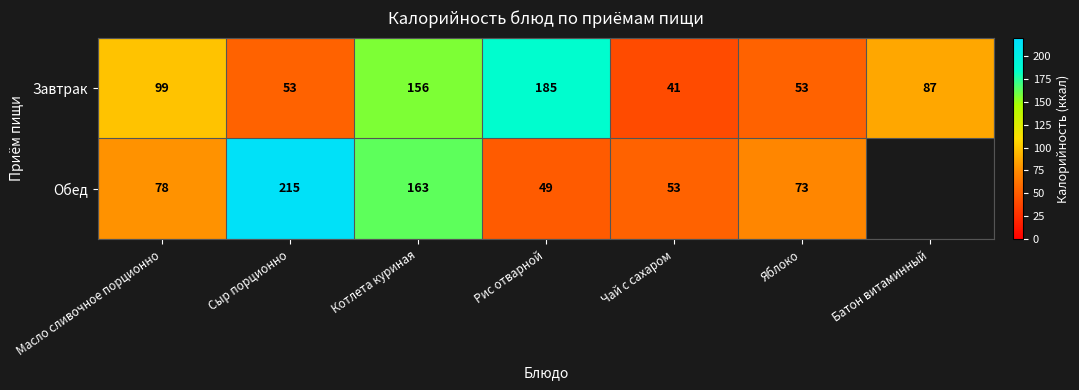

The value of Обед at Рис отварной is 34. True or false?

False